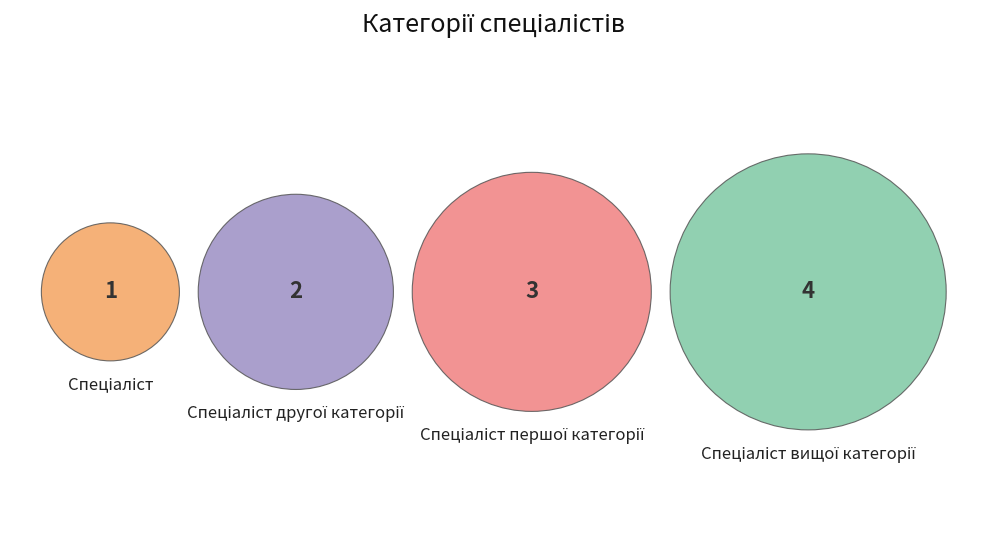

Does Спеціаліст першої категорії represent more than half of the total?

No